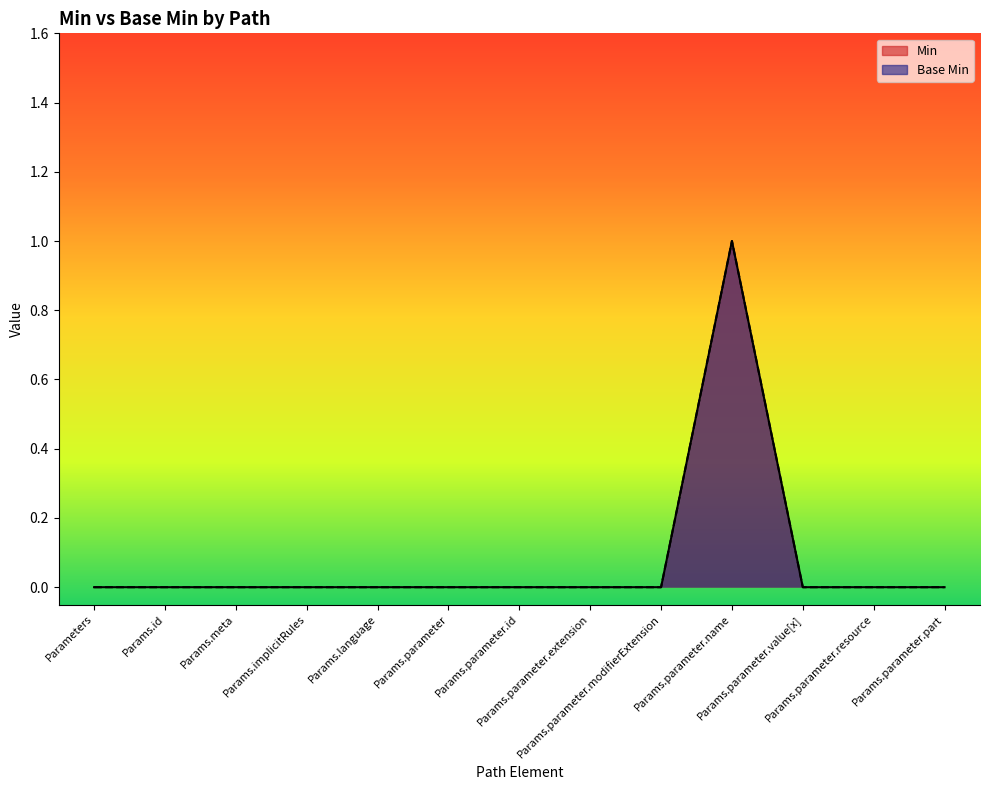

True or false: Min and Base Min intersect in this chart.

False